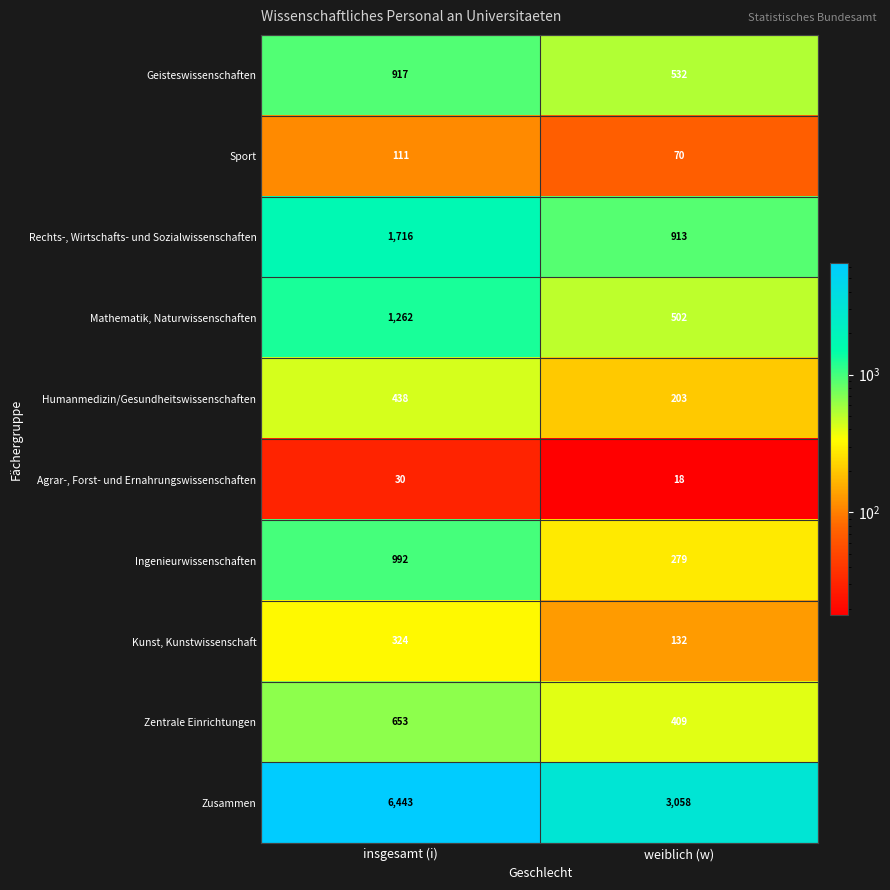

True or false: Sport has a value of 70 at weiblich (w).

True